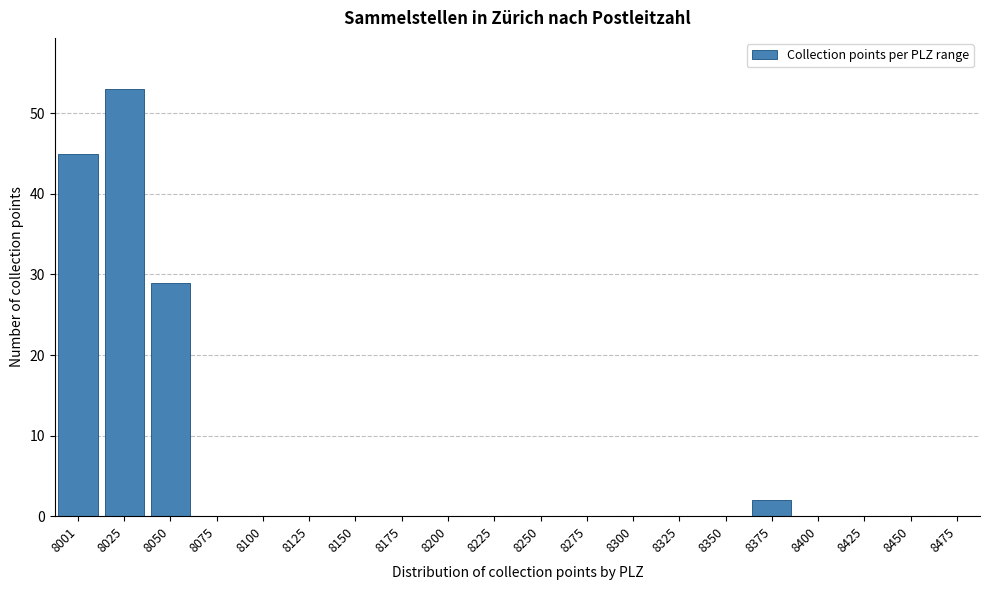

Reading left to right, extract all data points from this chart.

8001=45	8025=53	8050=29	8075=0	8100=0	8125=0	8150=0	8175=0	8200=0	8225=0	8250=0	8275=0	8300=0	8325=0	8350=0	8375=2	8400=0	8425=0	8450=0	8475=0